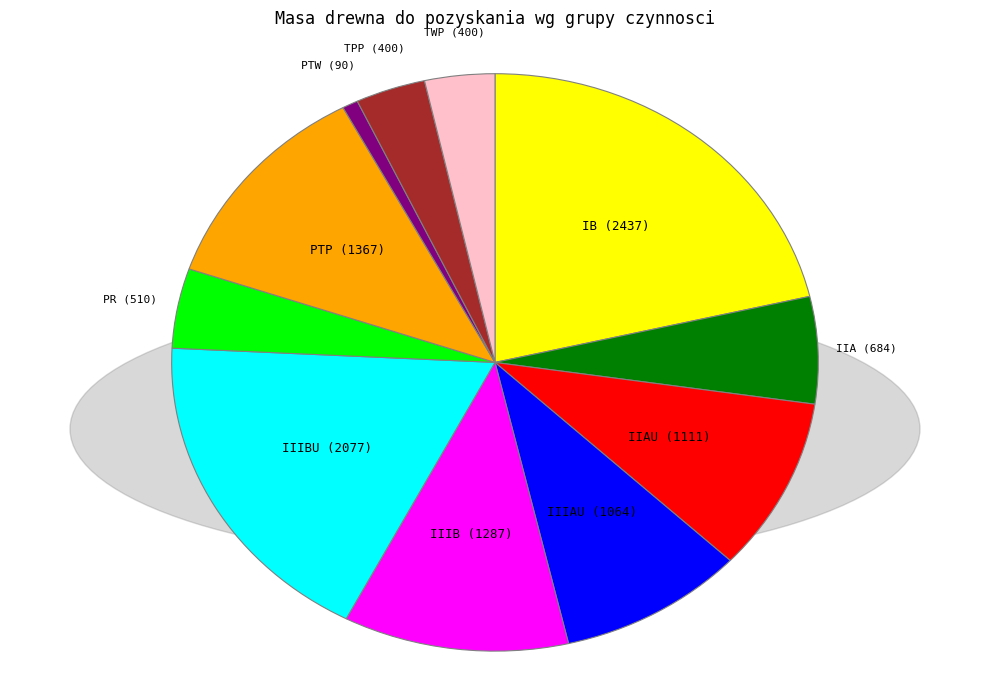

Is there a majority slice in this chart?

No